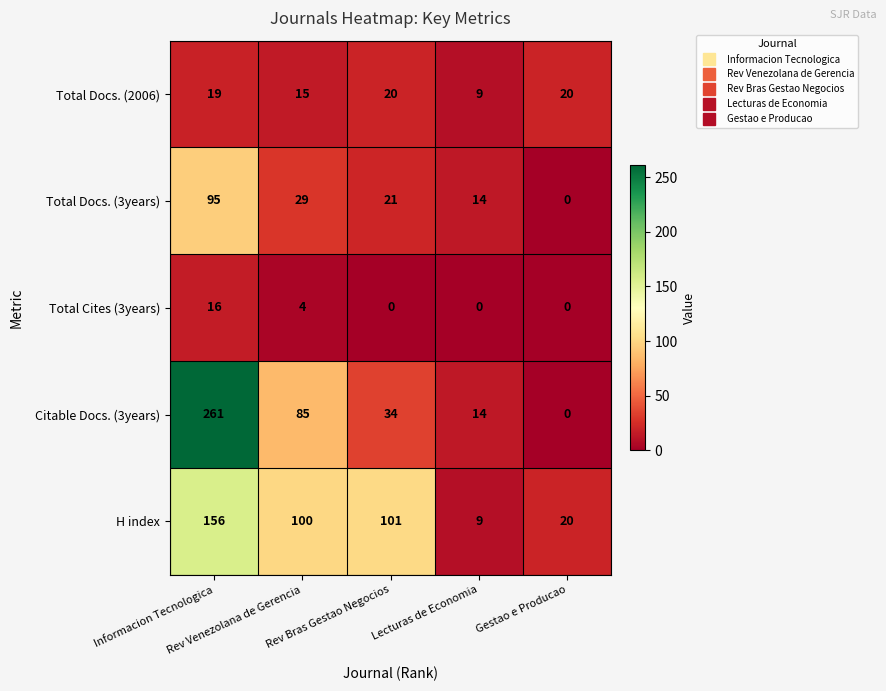

Which series has the largest range (max minus min)?

Citable Docs. (3years)